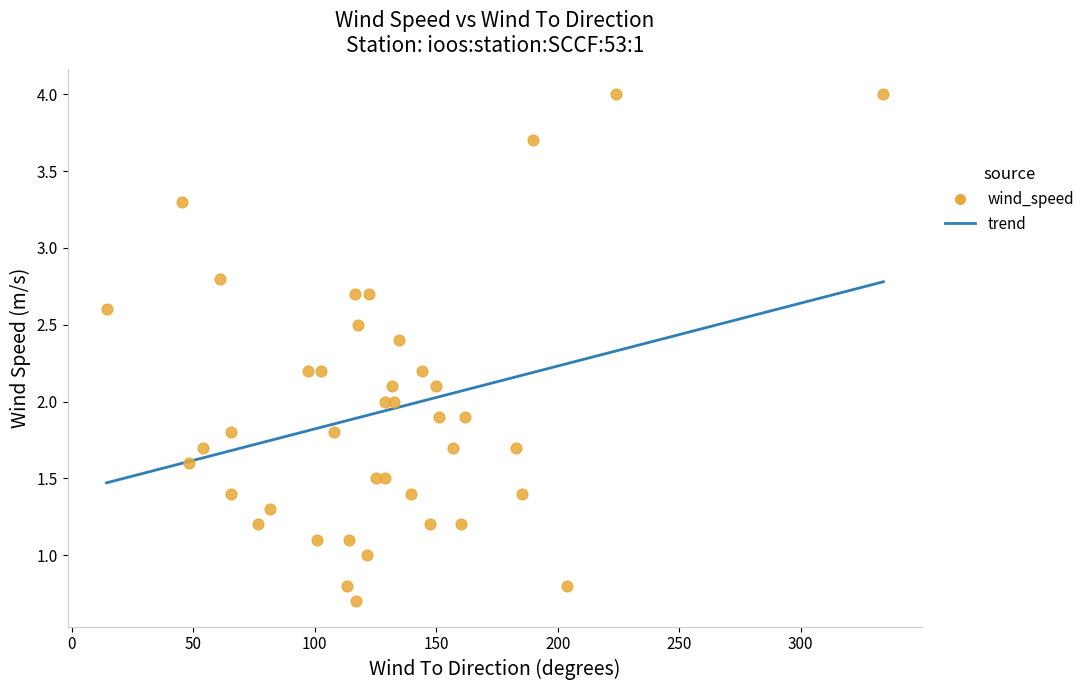

What is the range of Y values (max minus min)?

3.3